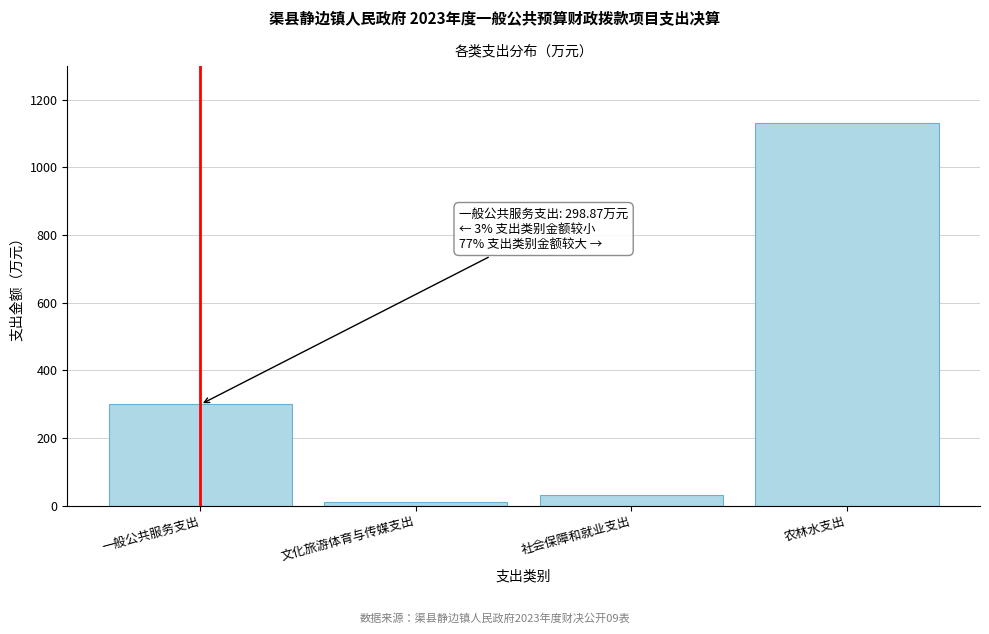

Reading left to right, extract all data points from this chart.

298.9	10.4	32.0	1129.6